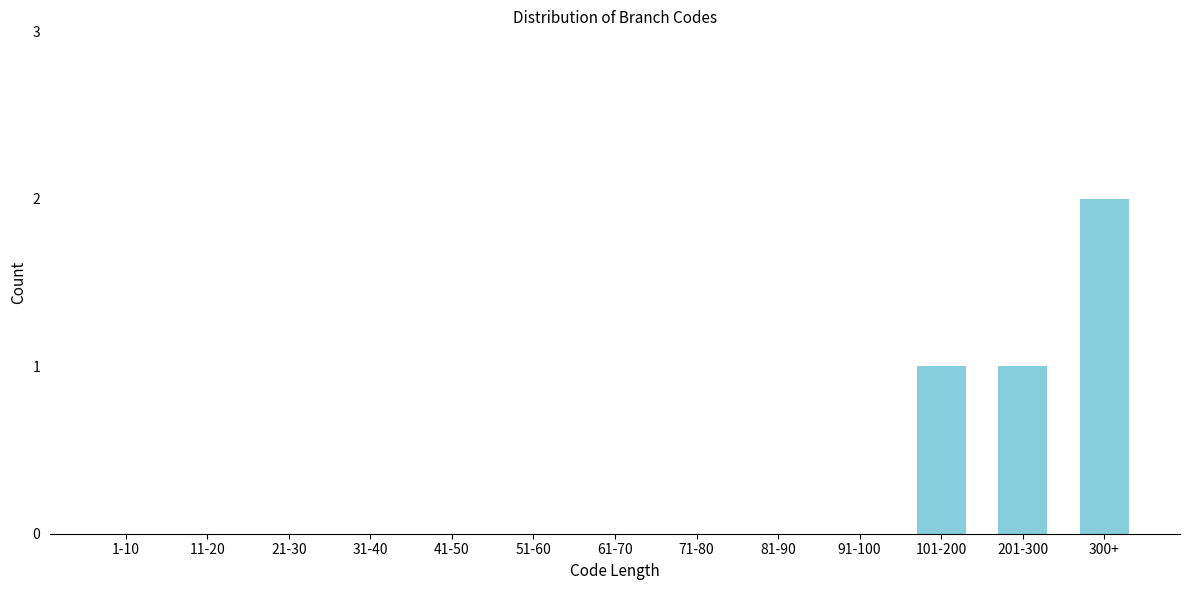

Reading left to right, what are all the values shown in this chart?

1-10=0	11-20=0	21-30=0	31-40=0	41-50=0	51-60=0	61-70=0	71-80=0	81-90=0	91-100=0	101-200=1	201-300=1	300+=2